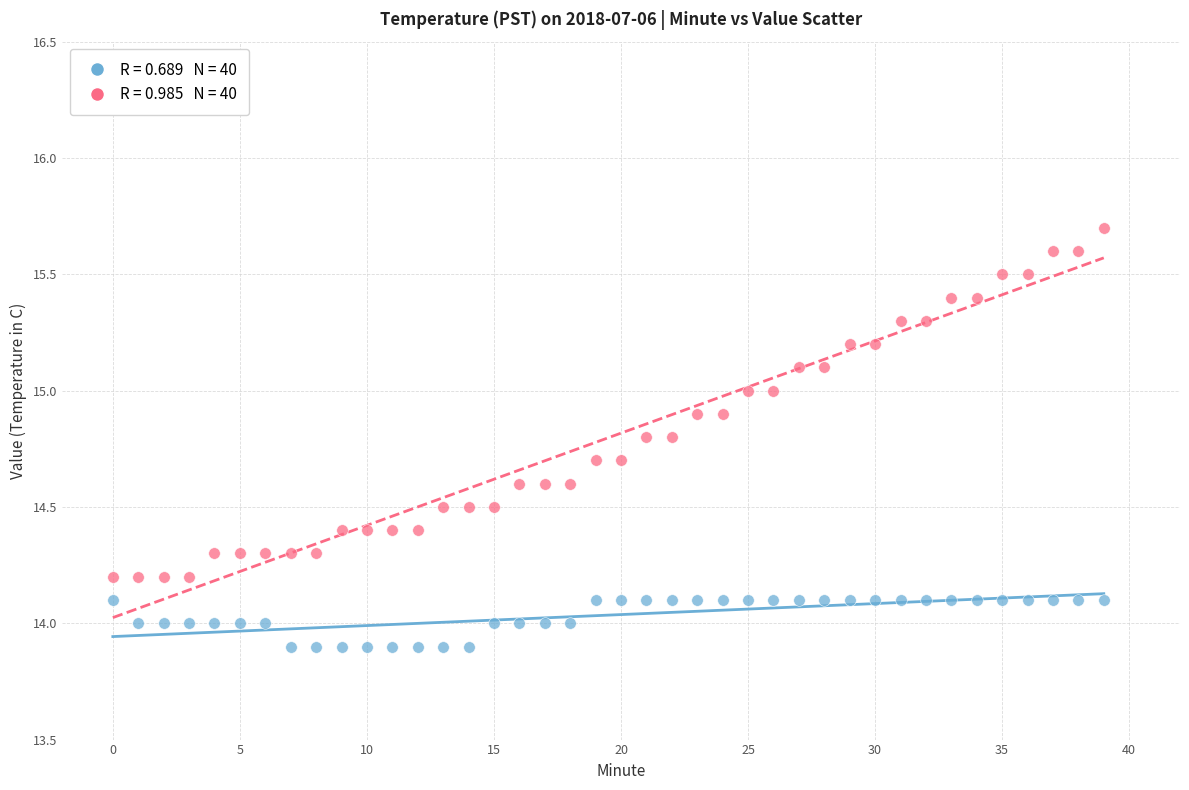

Across all data points, what is the range of Y values (max minus min)?

1.8